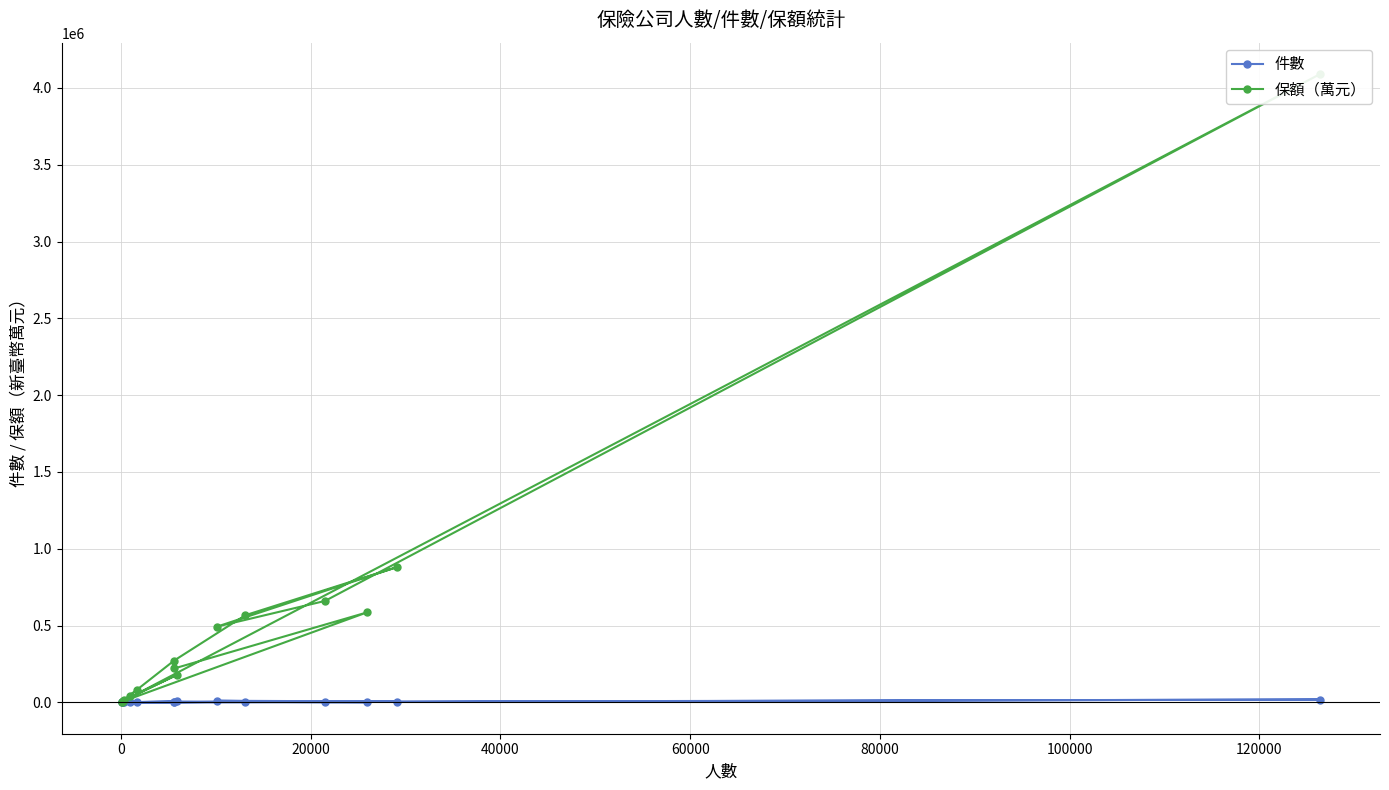

Does the chart display data point markers on the line(s)?

Yes